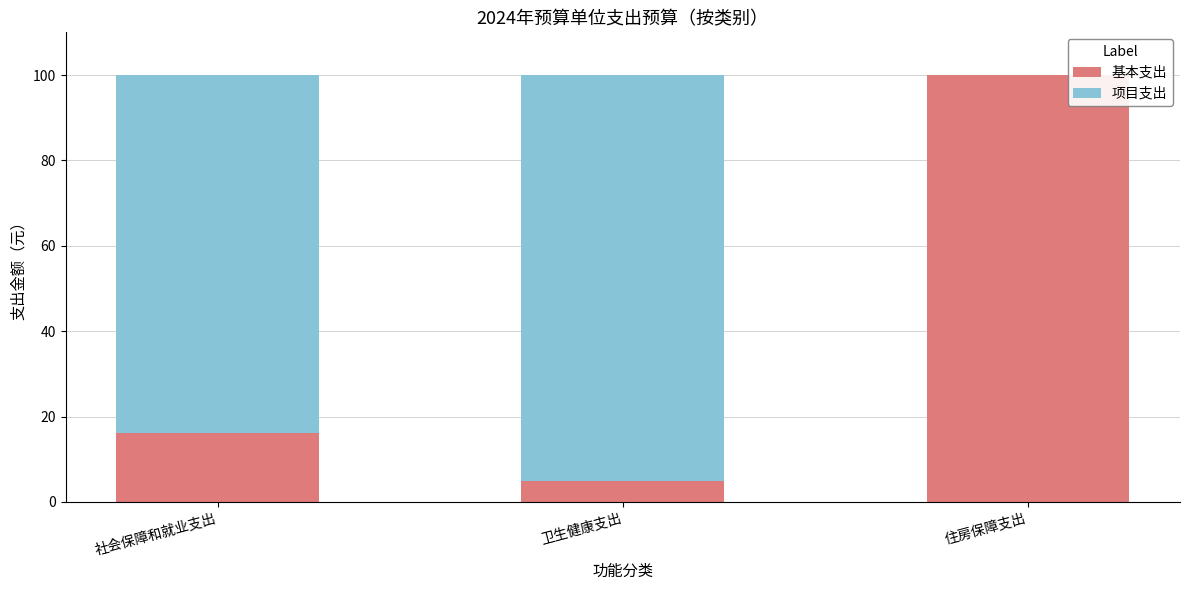

The 基本支出 series shows 162.6 at 住房保障支出. True or false?

False